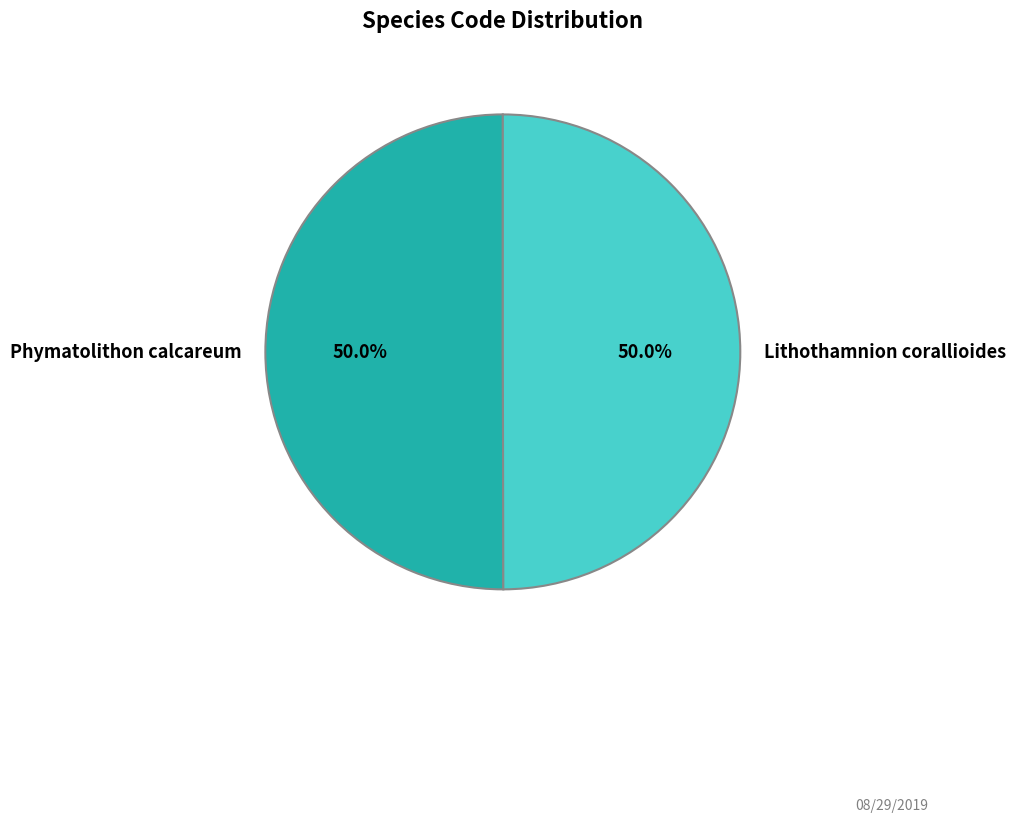

What percentage is the Lithothamnion corallioides slice, to the nearest percent?

50%